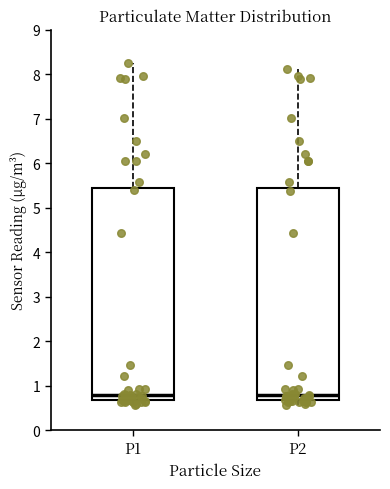

Reading left to right, transcribe this box plot: for each box, give where its median line is, the range the box spans, and where its two whiskers end, as read against the y-axis. The values are not printed on the chart, so give them approximately, as read against the axis.

P1: median 0.8, box 0.7 to 5.4, whiskers 0.6 to 8.2
P2: median 0.8, box 0.7 to 5.4, whiskers 0.6 to 8.1